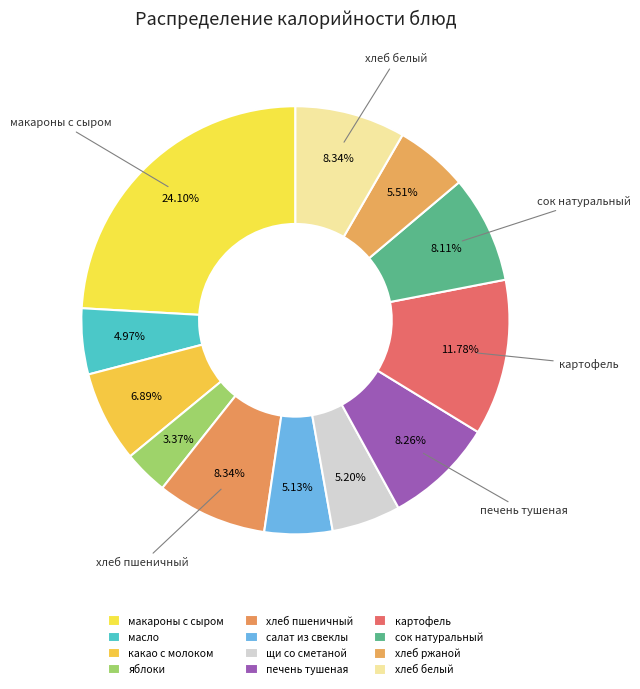

To the nearest percent, what is the average slice percentage?

8%